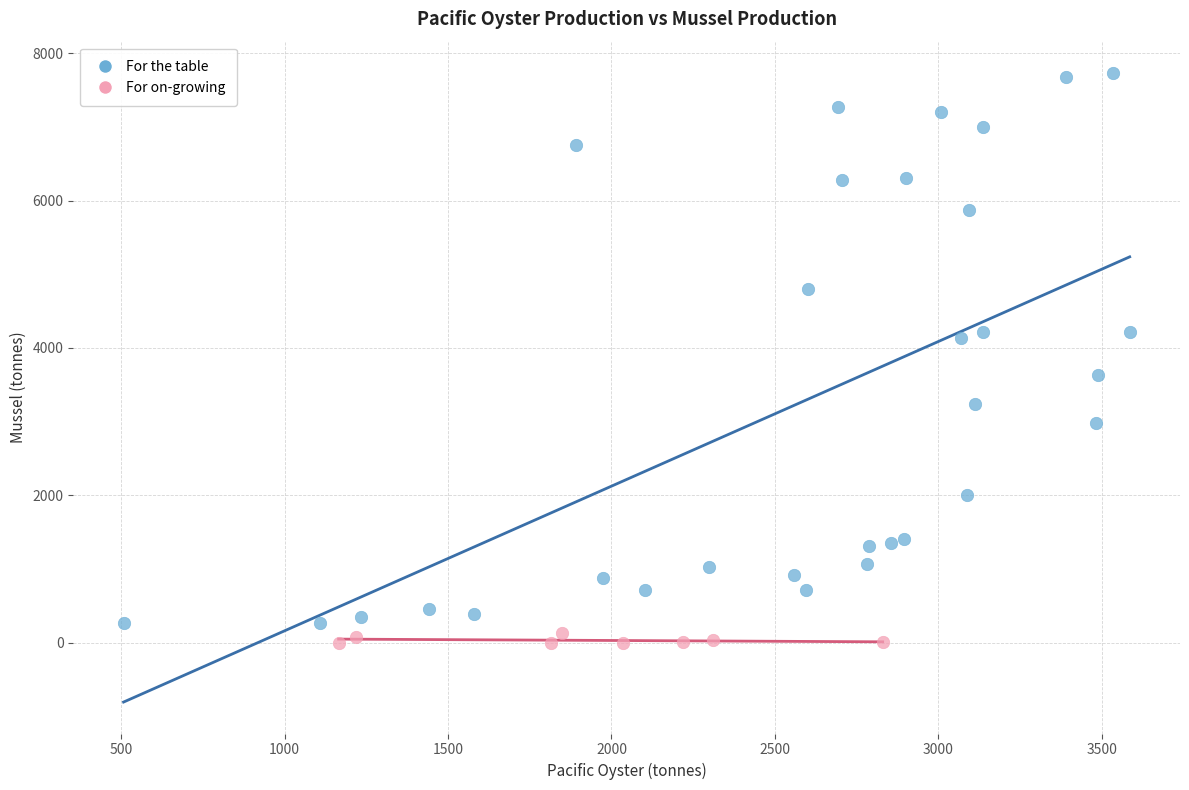

Which series has the widest spread of Y values?

For the table